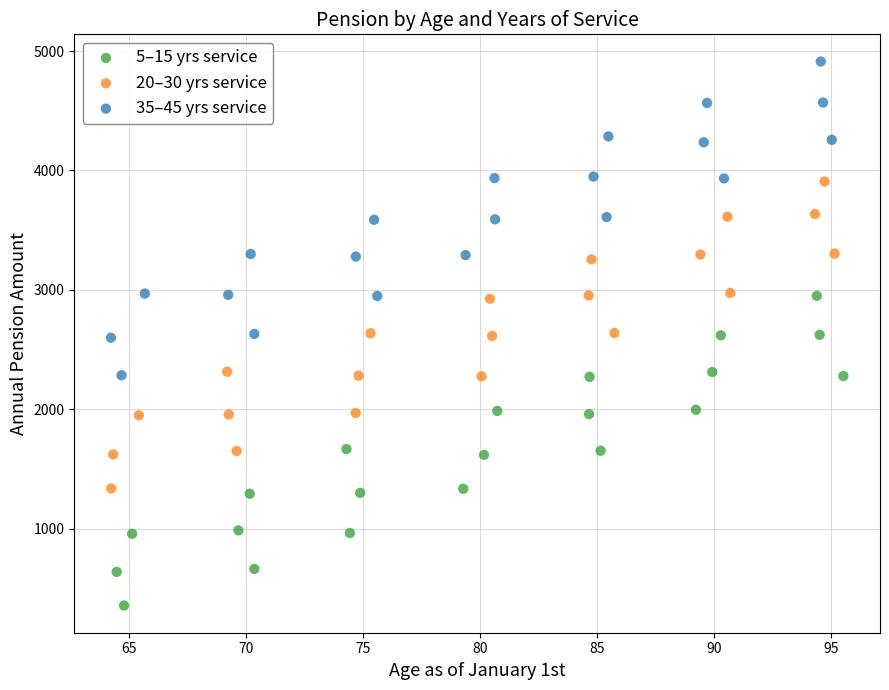

Which series has the widest spread of Y values?

35–45 yrs service